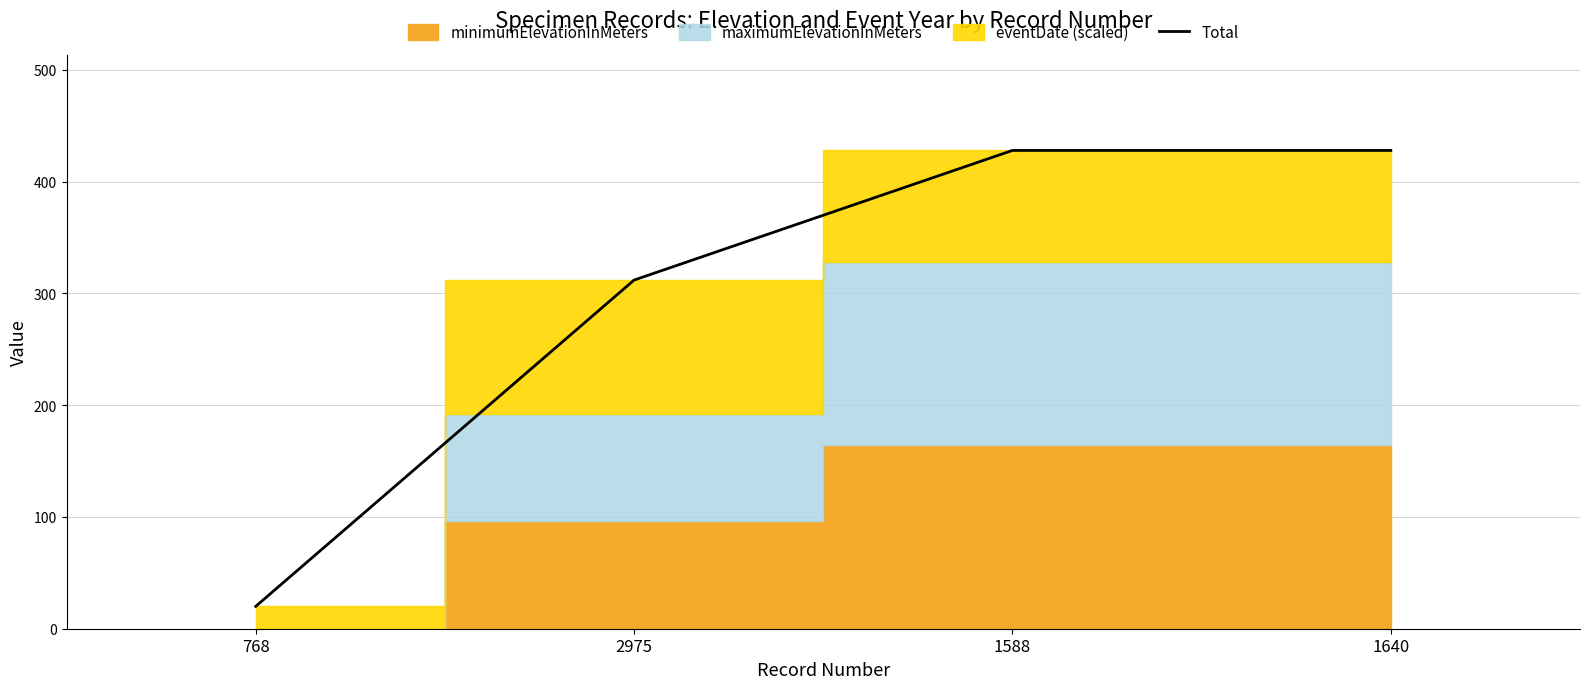

Which has a higher value, 2975 or 768?

2975